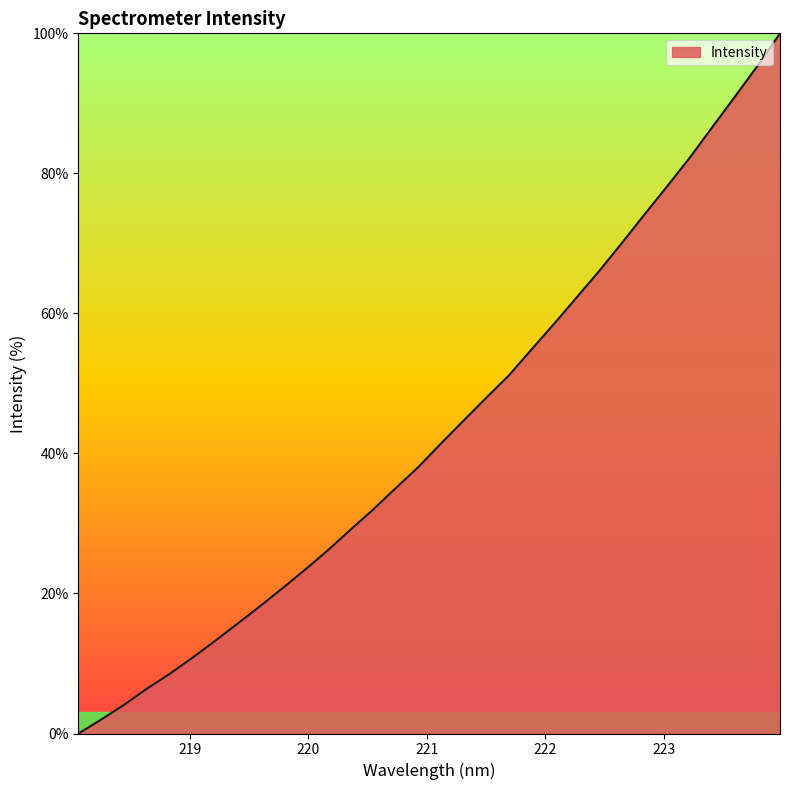

How many lines are shown in the chart?

1